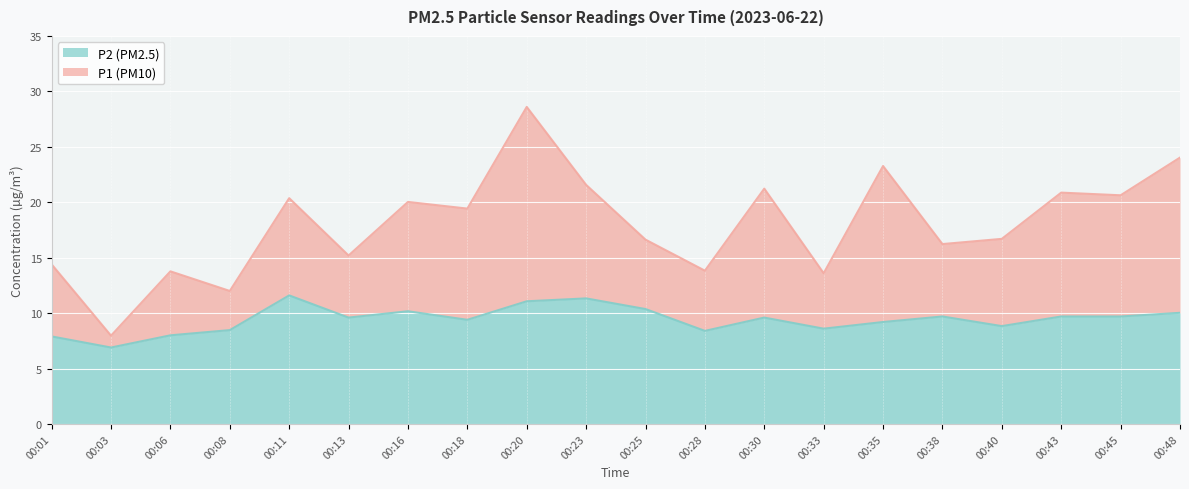

What is the difference between the highest and lowest values at 00:30?

11.6